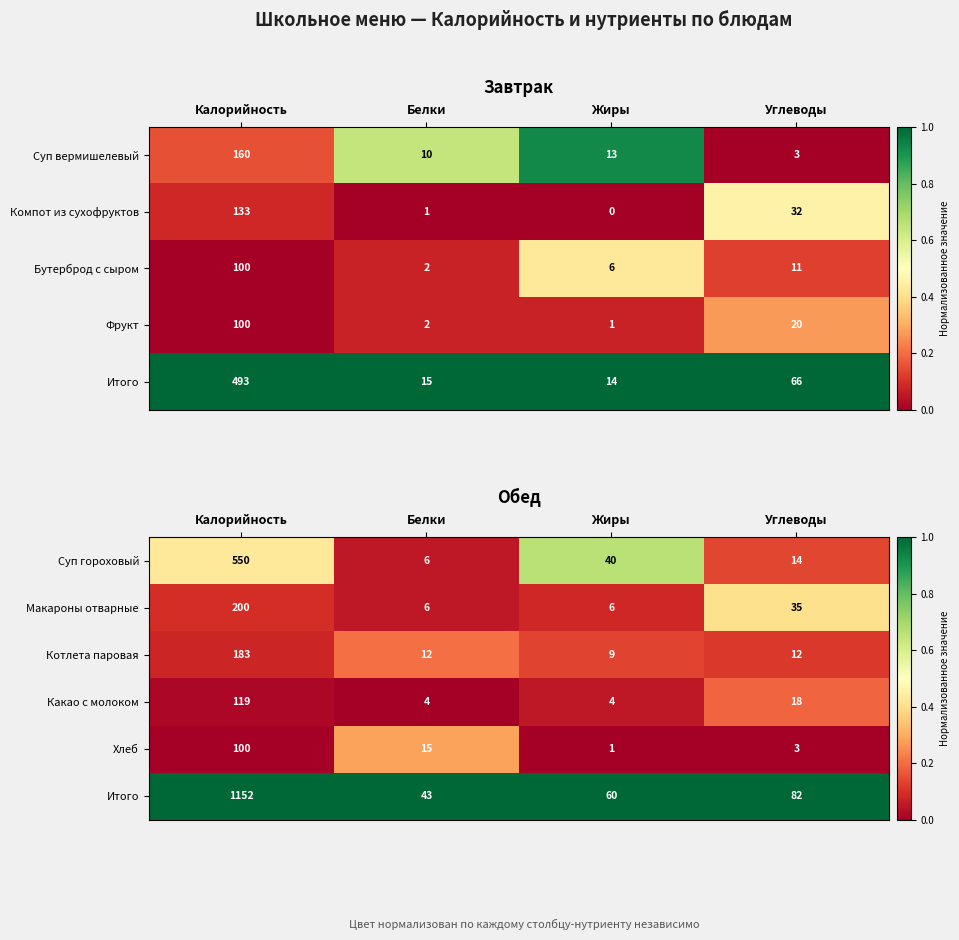

How many data points in Котлета паровая are less than 12?

1